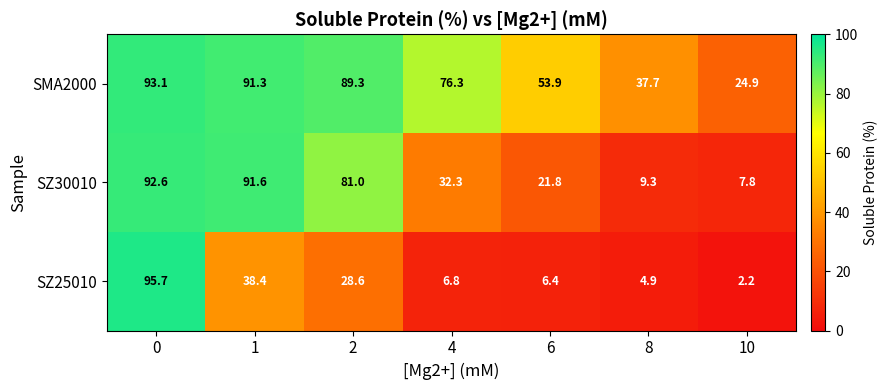

Reading left to right, list all the values displayed in this chart.

SMA2000: 93.1	91.3	89.3	76.3	53.9	37.7	24.9
SZ30010: 92.6	91.6	81.0	32.3	21.8	9.3	7.8
SZ25010: 95.7	38.4	28.6	6.8	6.4	4.9	2.2